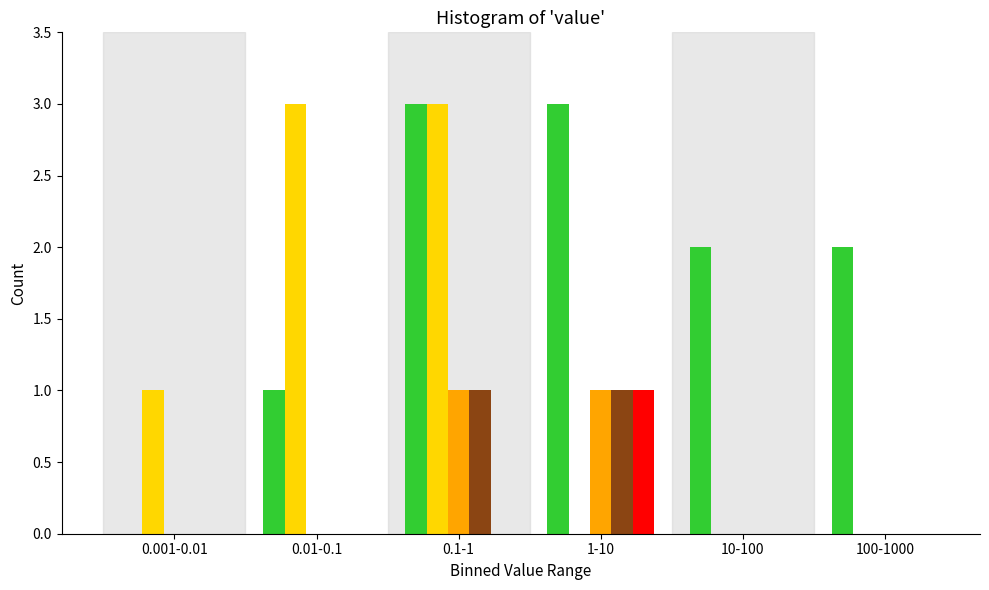

At which category is the sum across all series the highest?

0.1-1